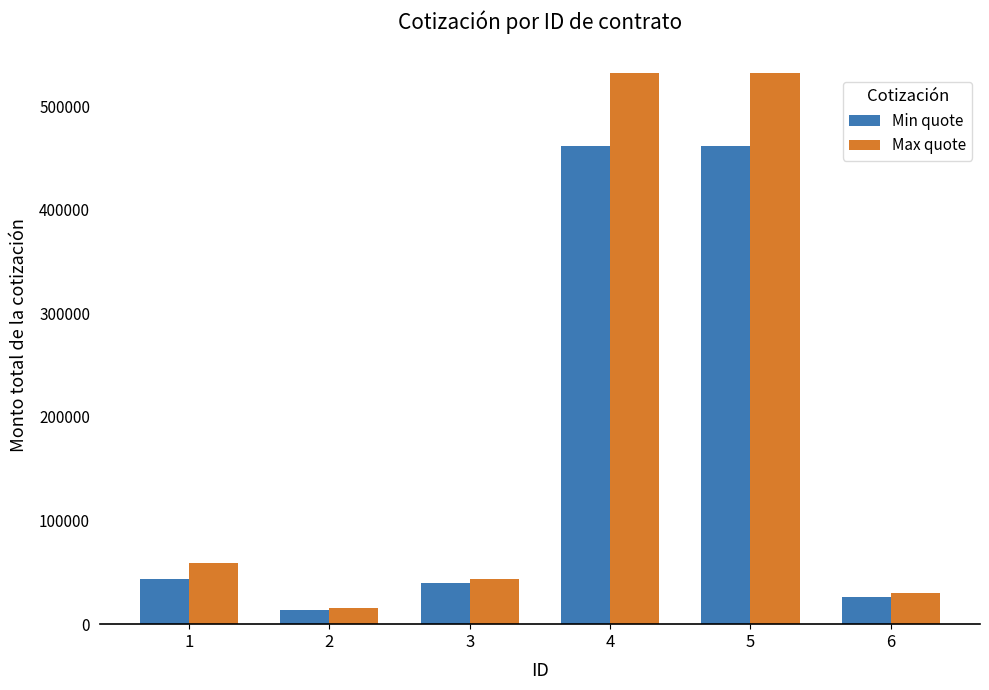

What is the highest value of the Min quote series?

461172.0